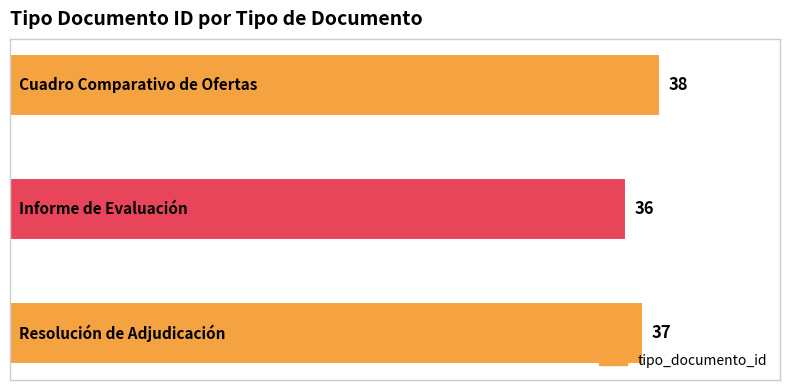

What is the greatest value displayed?

38